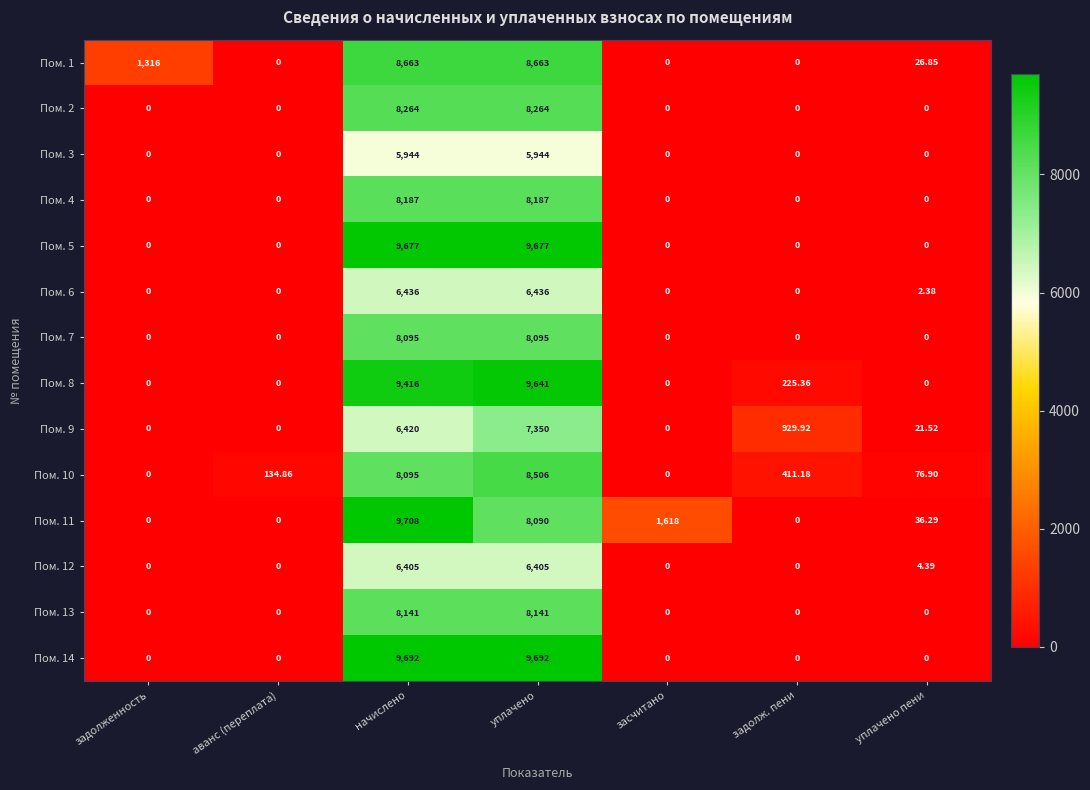

At which category is the sum across all series the highest?

начислено